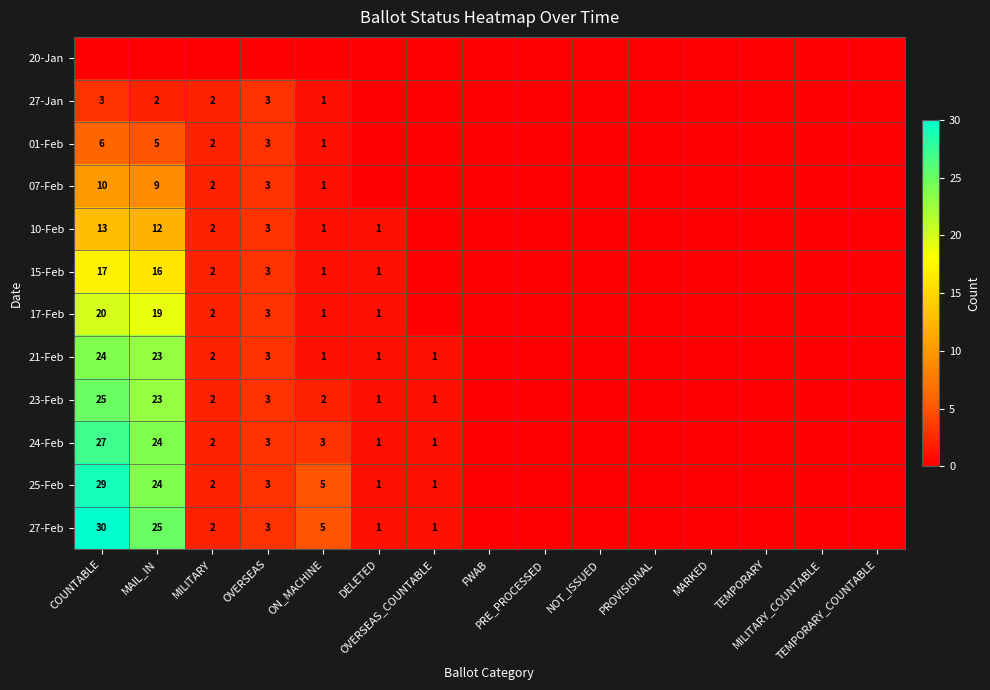

At which category is the sum across all series the highest?

COUNTABLE